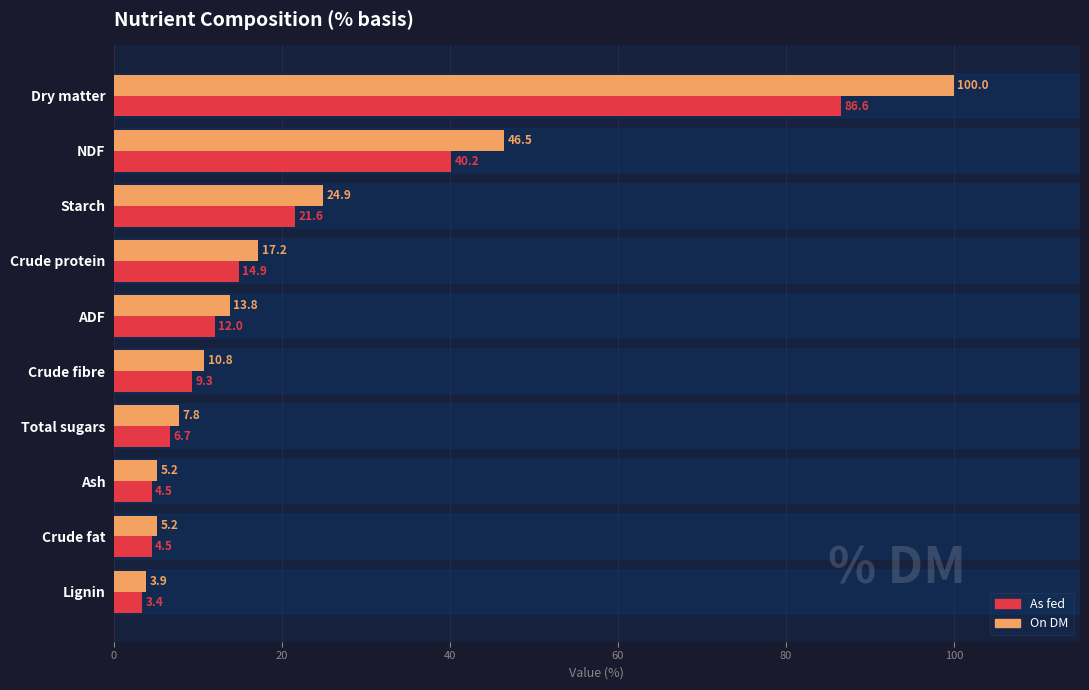

How many groups of bars are there?

10